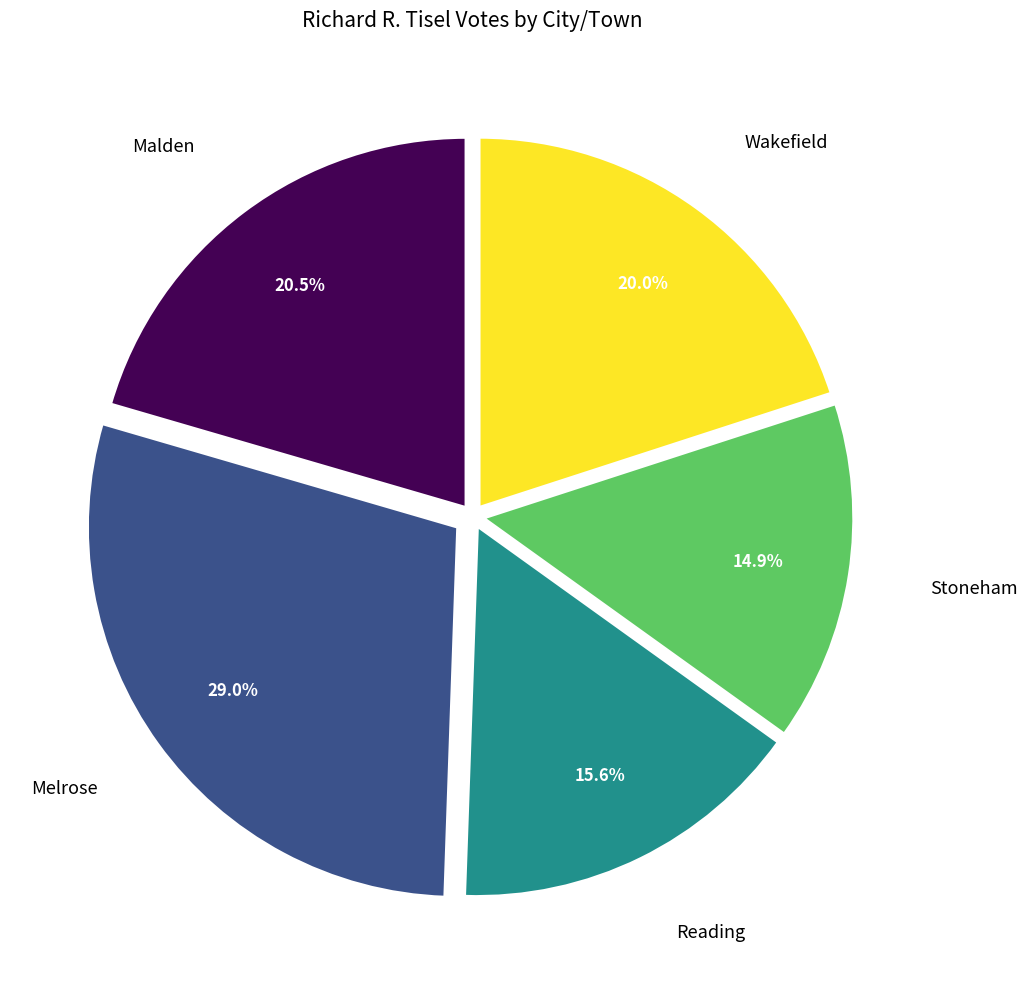

Is there a majority slice in this chart?

No